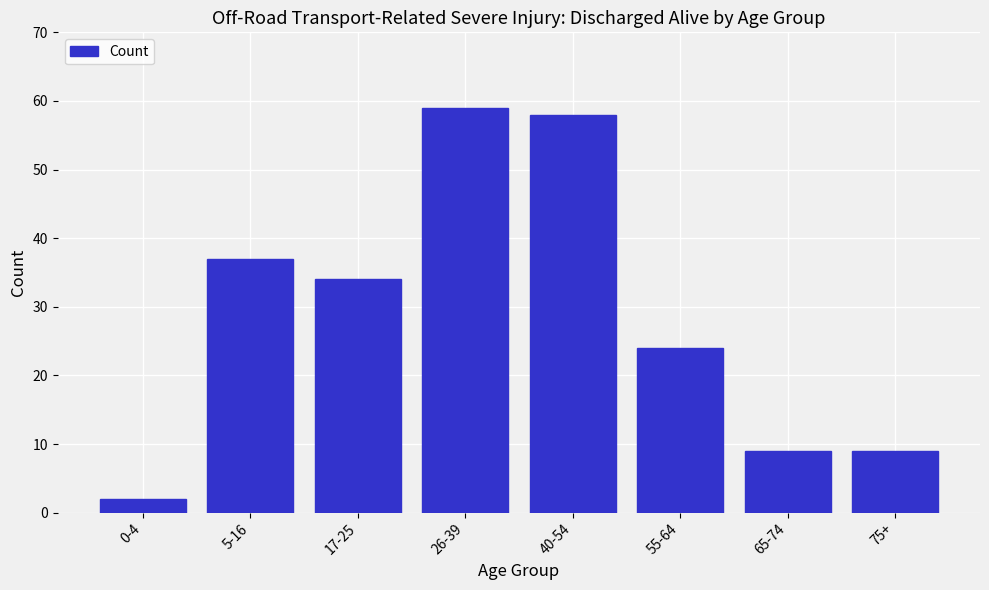

Reading left to right, extract all data points from this chart.

0-4=2	5-16=37	17-25=34	26-39=59	40-54=58	55-64=24	65-74=9	75+=9